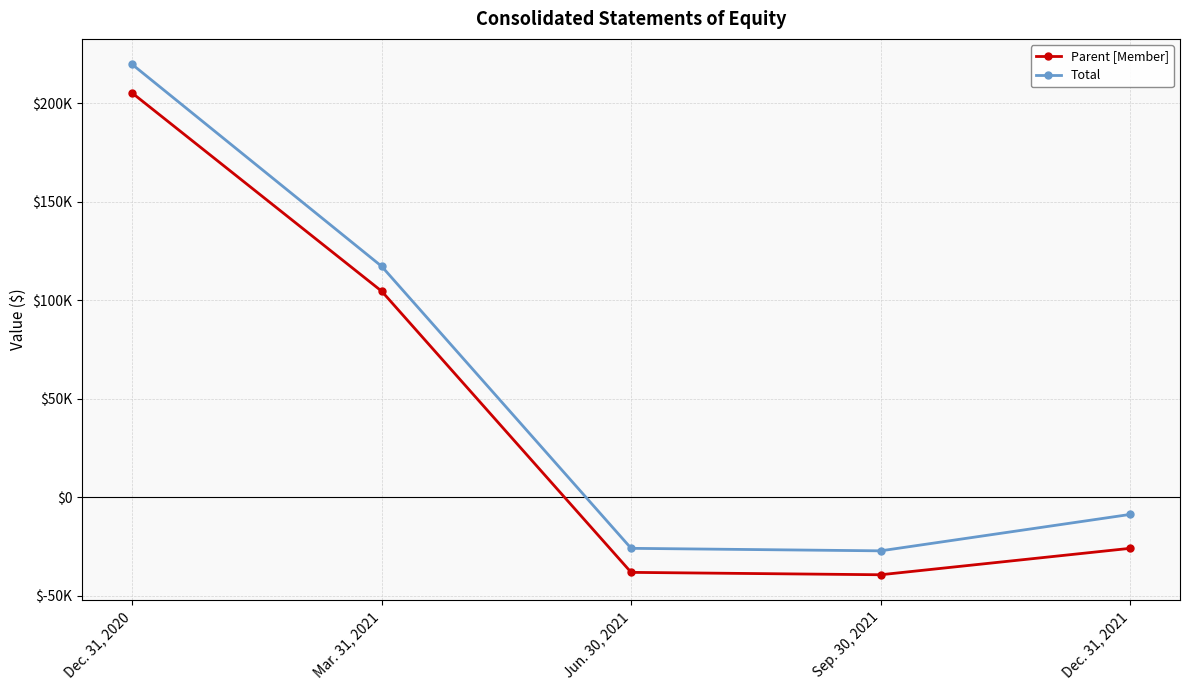

Which series has the largest total across all categories?

Total